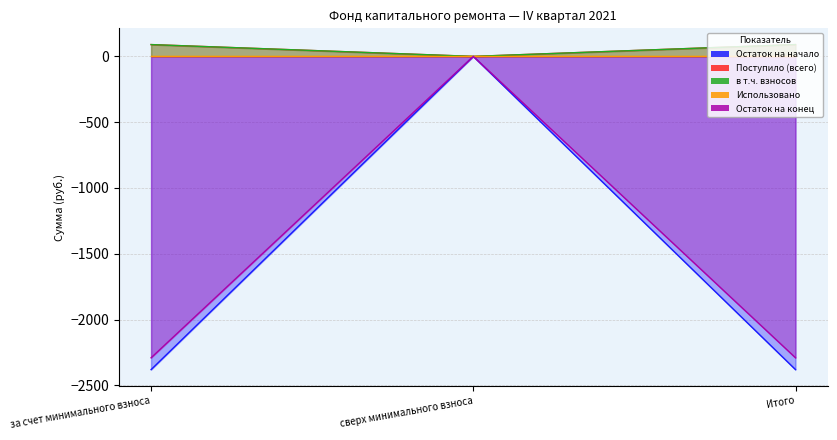

Is it true that в т.ч. взносов equals 89.8 at за счет минимального взноса?

True